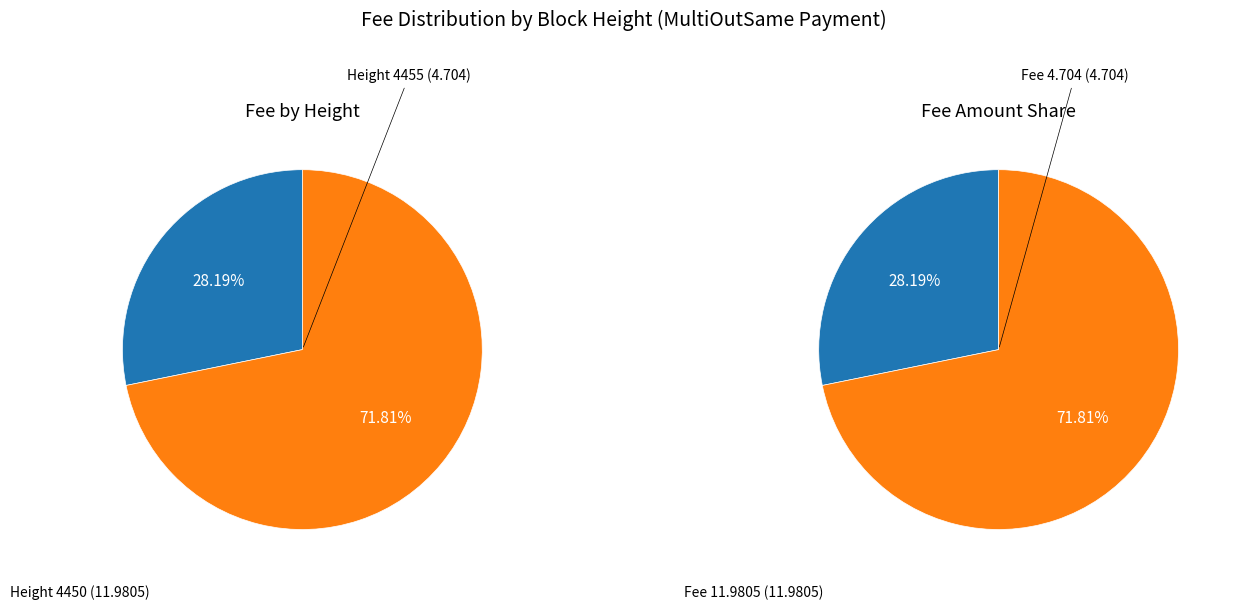

Which slice is the smallest?

Height 4455 (Fee: 4.704)